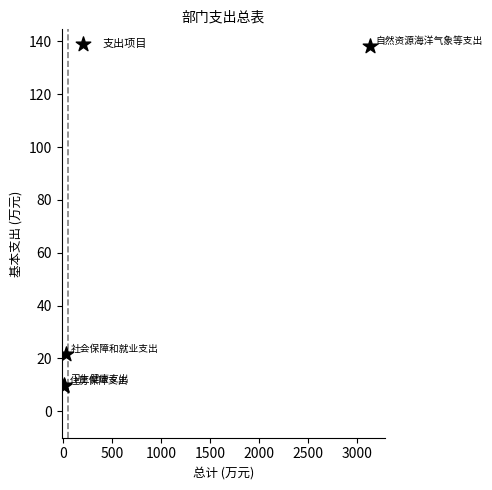

What Y value in the scatter plot is closest to 73?

21.5